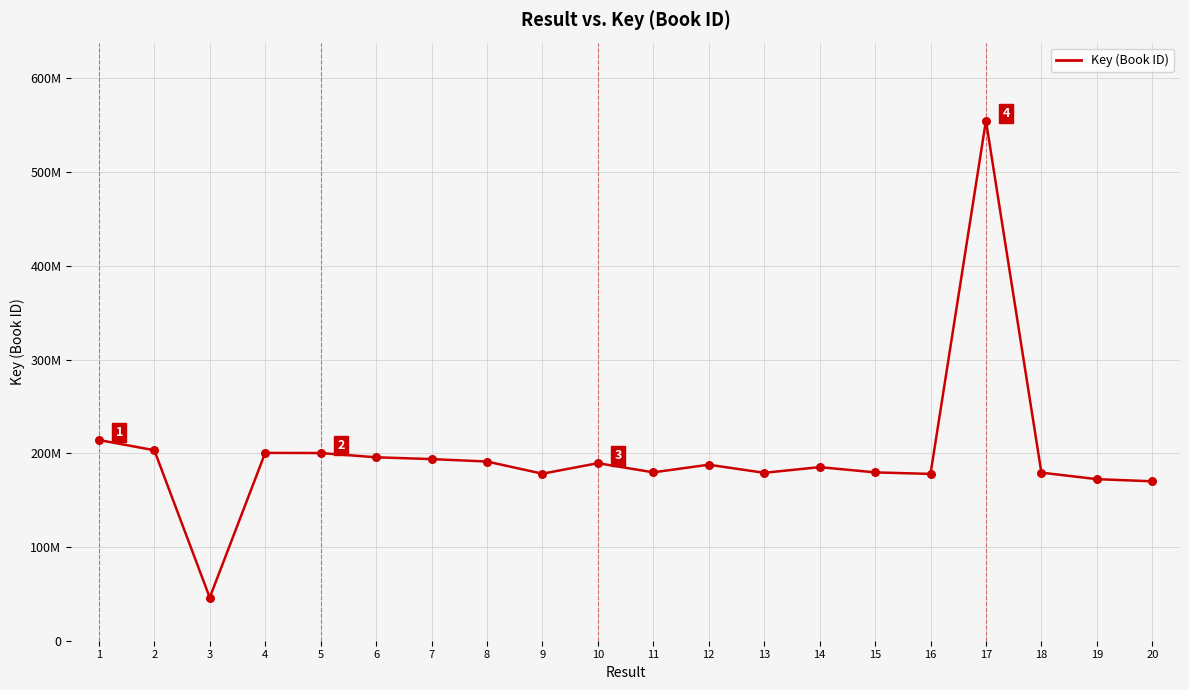

Does the chart have visible grid lines?

Yes